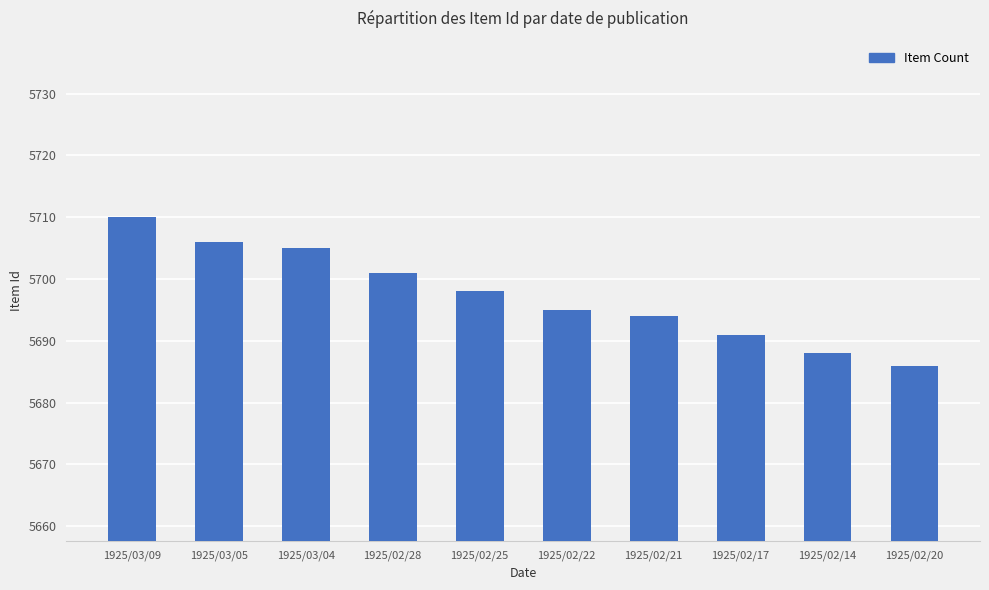

What is the smallest value displayed?

5686